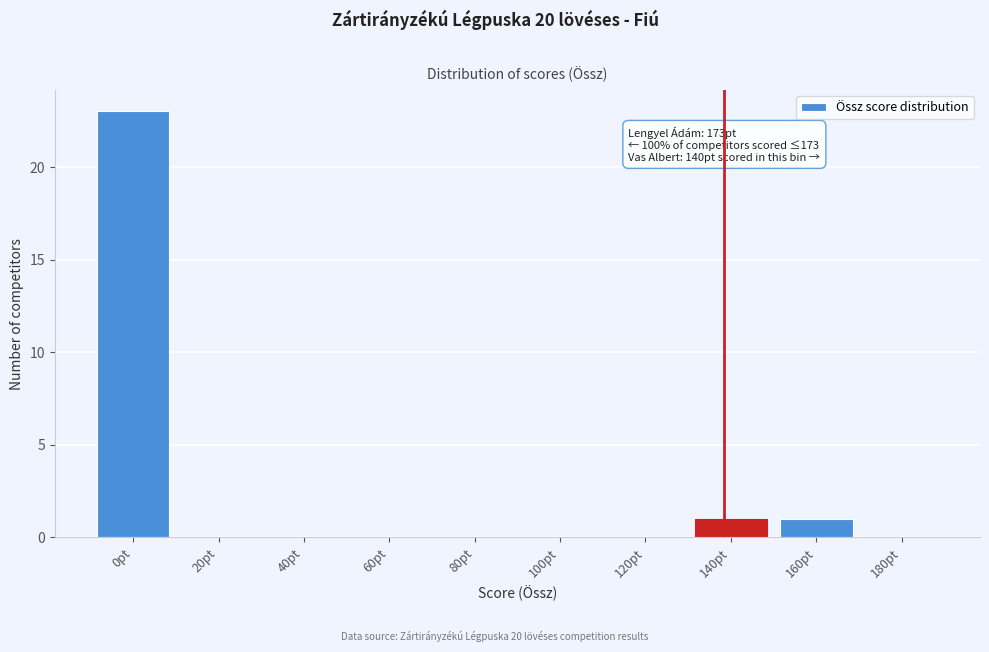

Reading right to left, what are all the values shown in this chart?

180pt=0	160pt=1	140pt=1	120pt=0	100pt=0	80pt=0	60pt=0	40pt=0	20pt=0	0pt=23